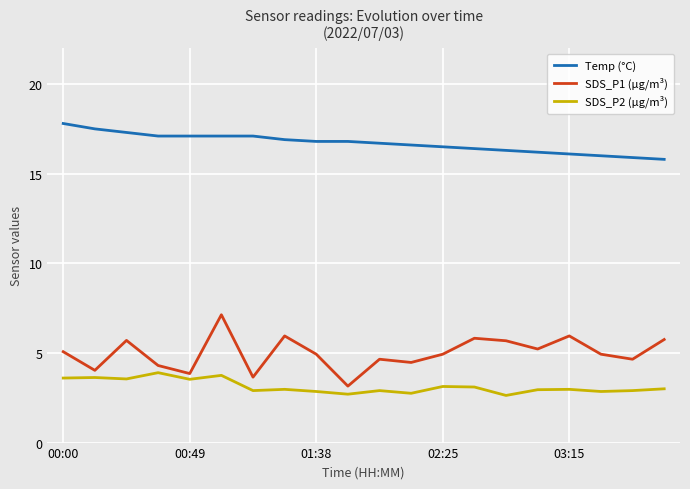

Rank the series by their maximum value, from lowest to highest.

SDS_P2 (µg/m³), SDS_P1 (µg/m³), Temp (°C)